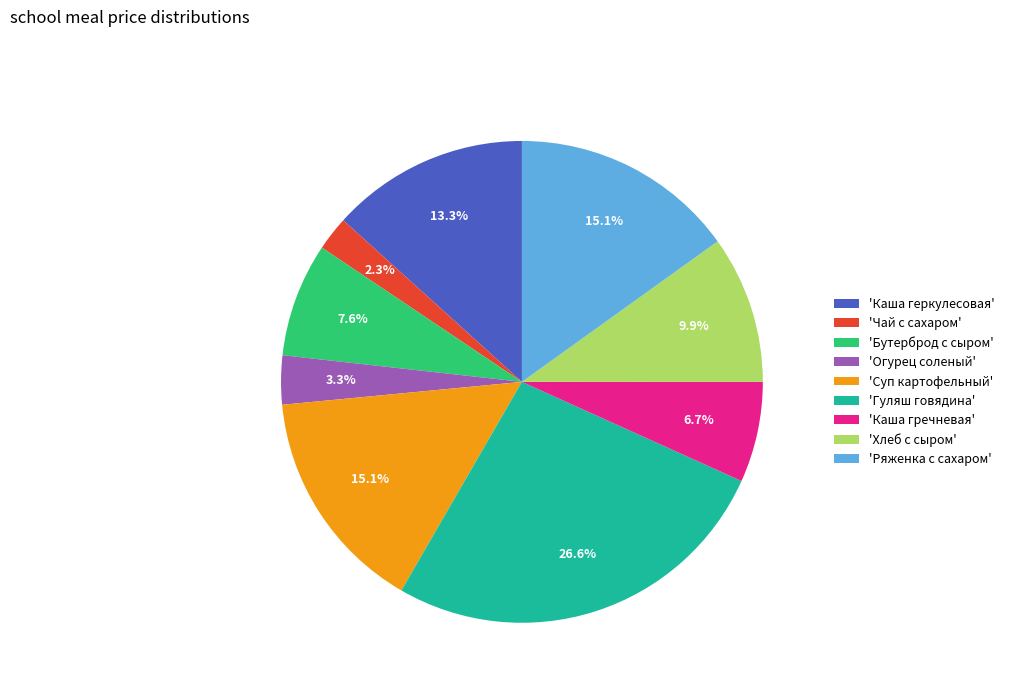

Between 'Бутерброд с сыром' and 'Хлеб с сыром', which is larger?

'Хлеб с сыром'